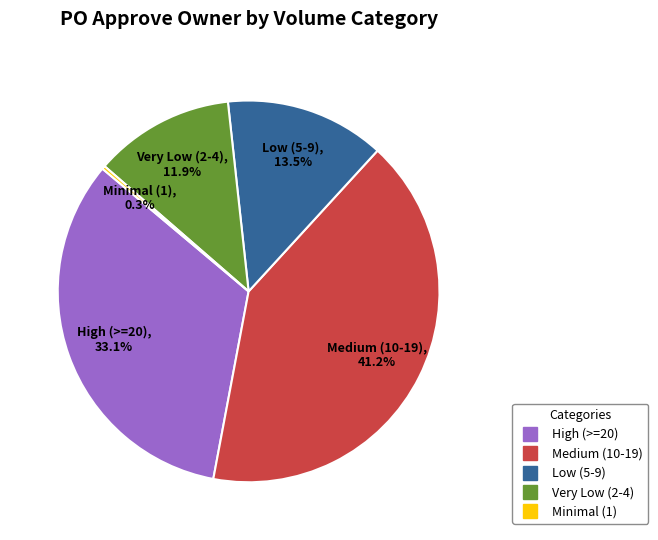

Is there a majority slice in this chart?

No